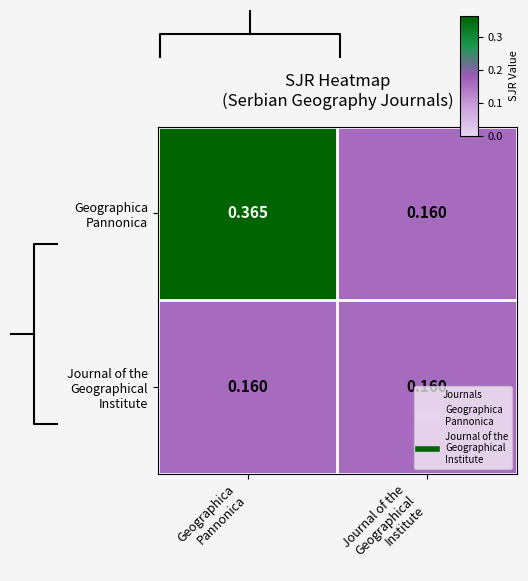

Which series has the widest spread of values?

Geographica Pannonica